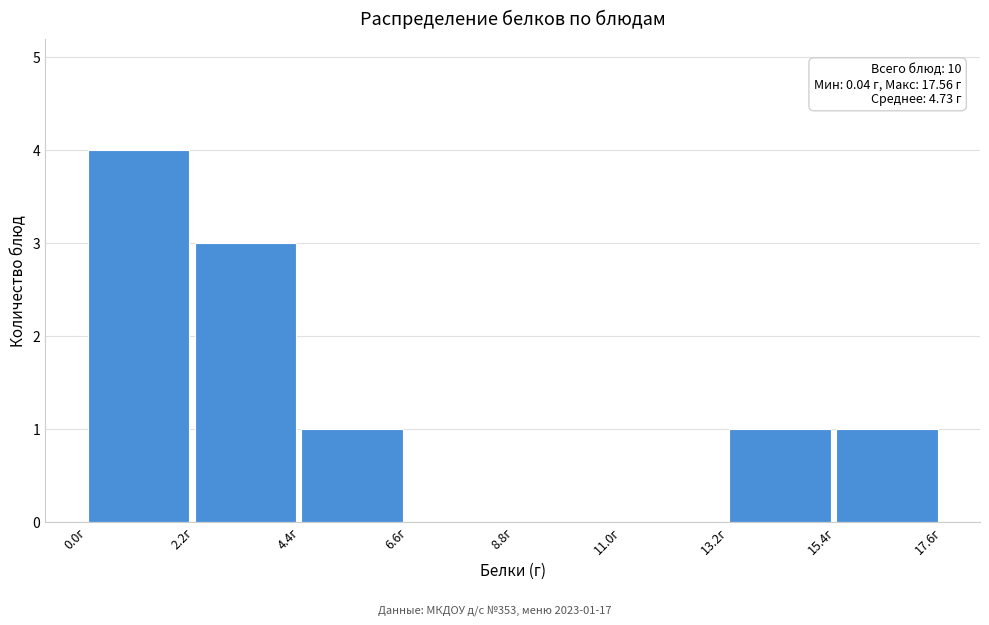

Over which range of the x-axis is the bar tallest?

0.0 to 2.0